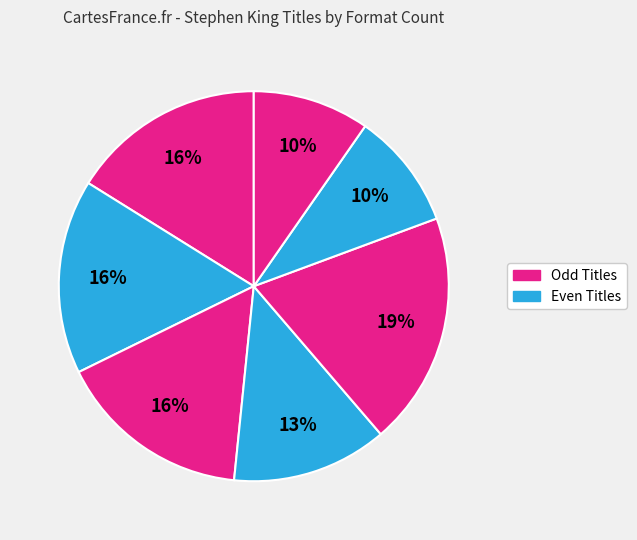

How many segments does this pie chart have?

7